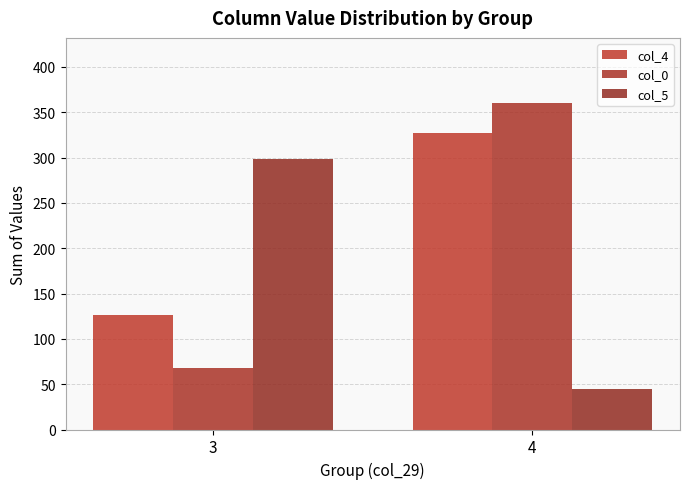

Which series has the widest spread of values?

col_0